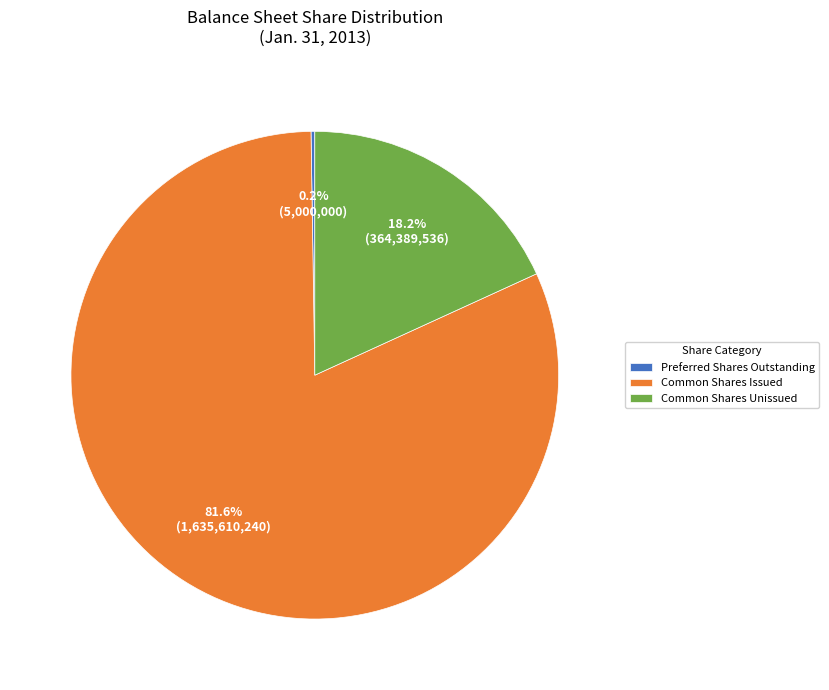

Which category has the biggest portion of the pie?

Common Shares Issued